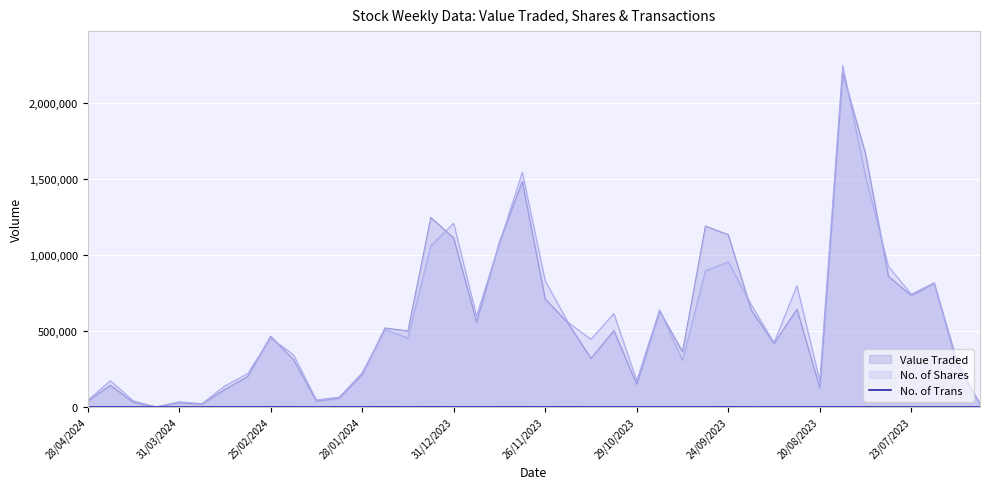

What is the greatest value displayed?

2250409